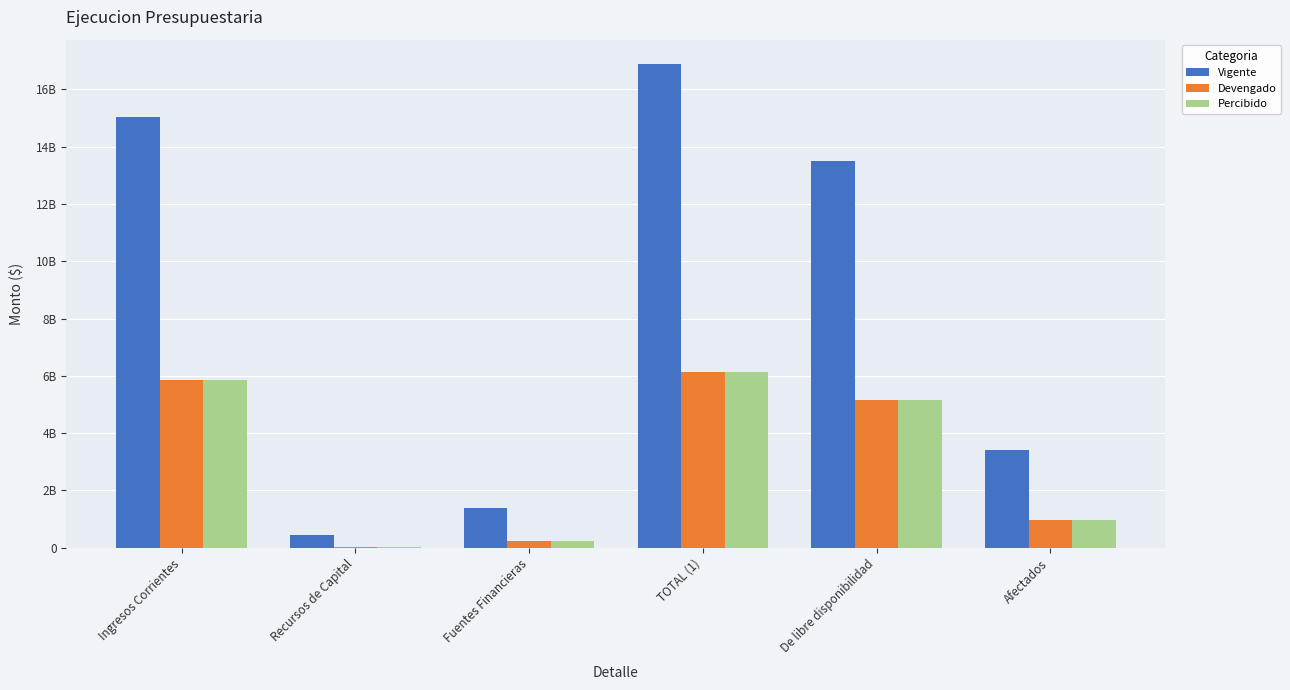

What is the label of the 2nd bar from the right?

De libre disponibilidad